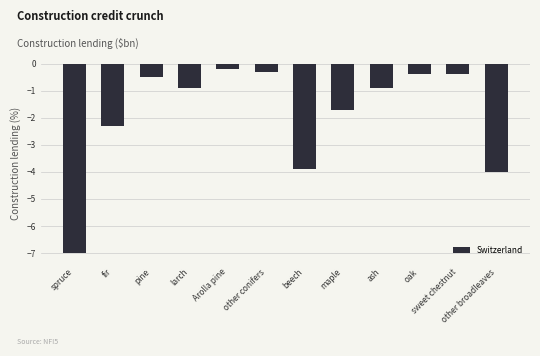

What is the label of the 5th bar from the right?

maple